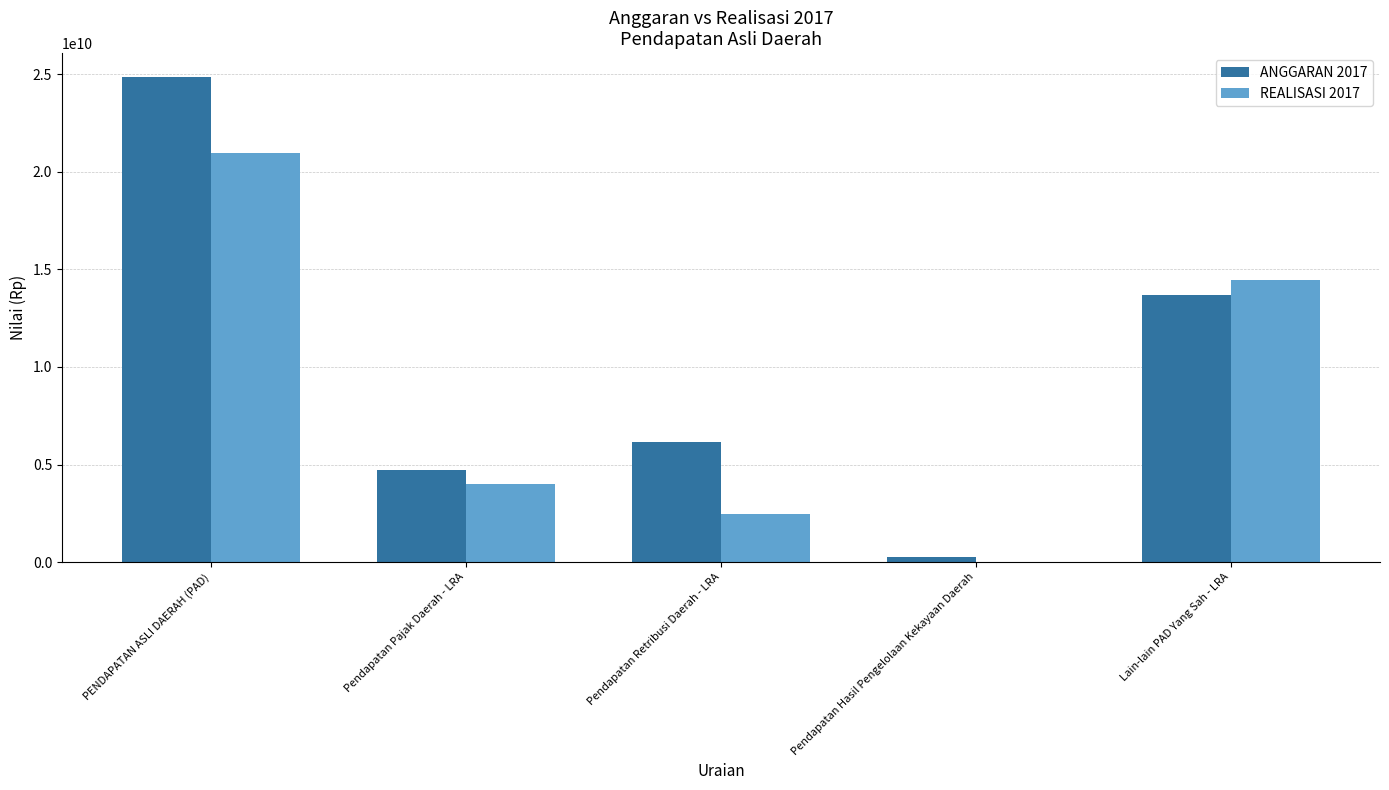

Is the value of ANGGARAN 2017 at Lain-lain PAD Yang Sah - LRA greater than the value of REALISASI 2017 at Lain-lain PAD Yang Sah - LRA?

No